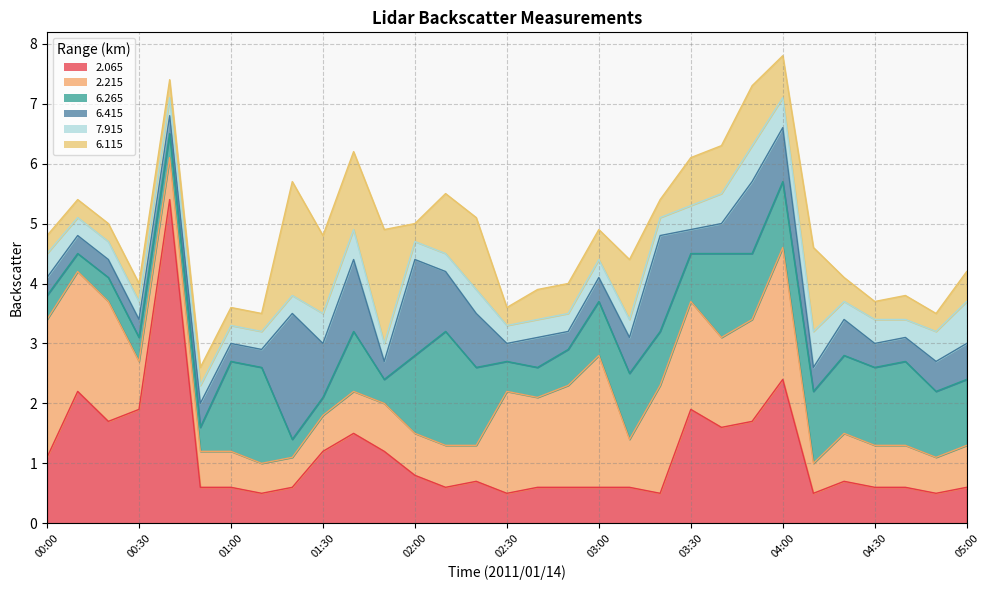

Between which two adjacent categories do 7.915 and 6.265 first intersect?

01:30 and 01:40